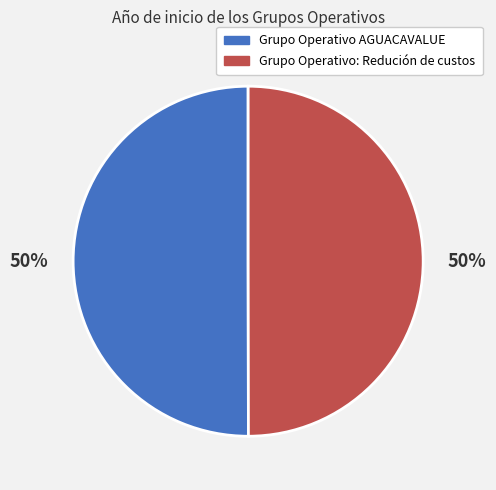

How many segments does this pie chart have?

2